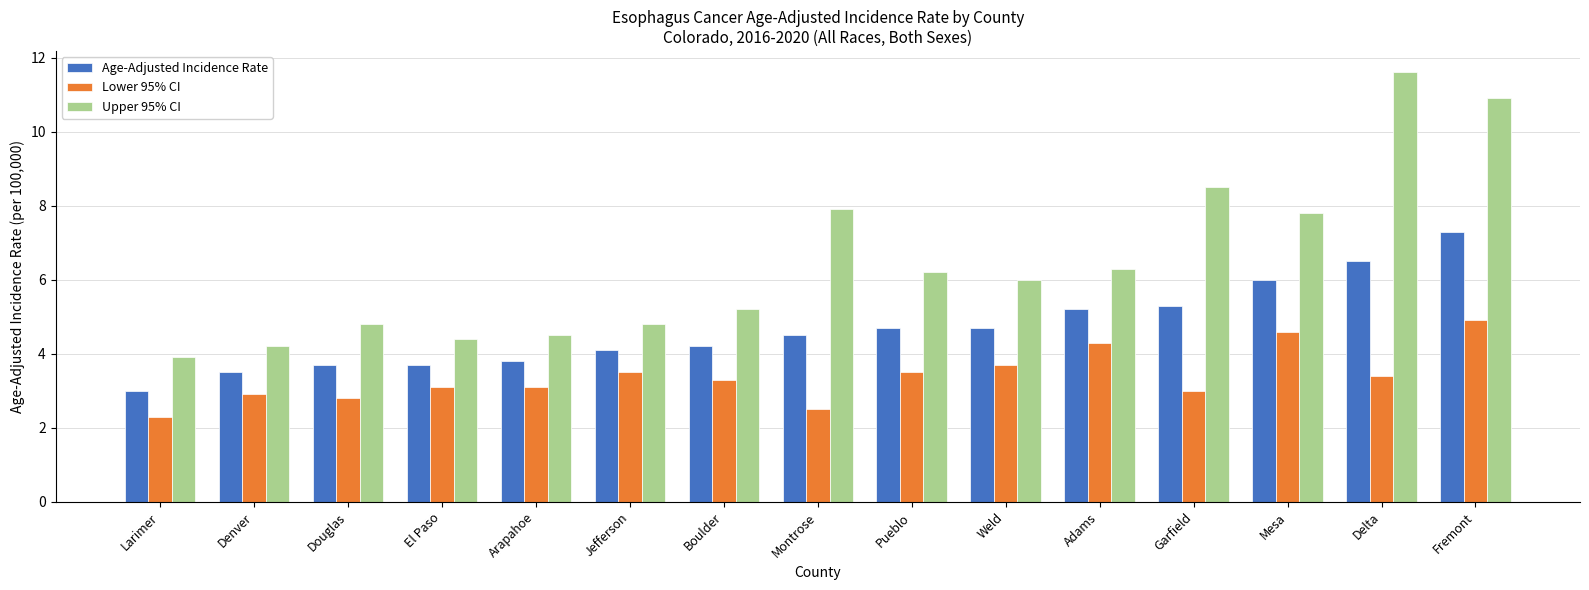

What is the greatest value displayed?

11.6